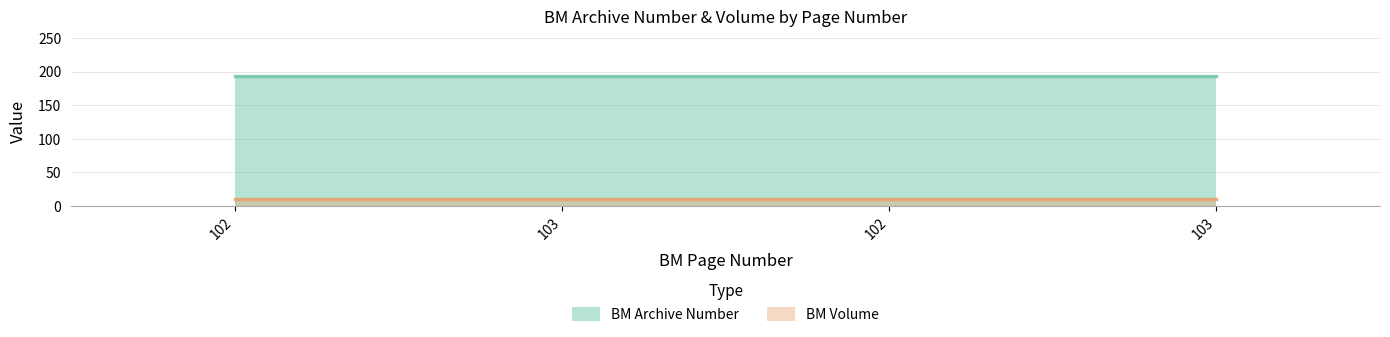

How many lines are shown in the chart?

2